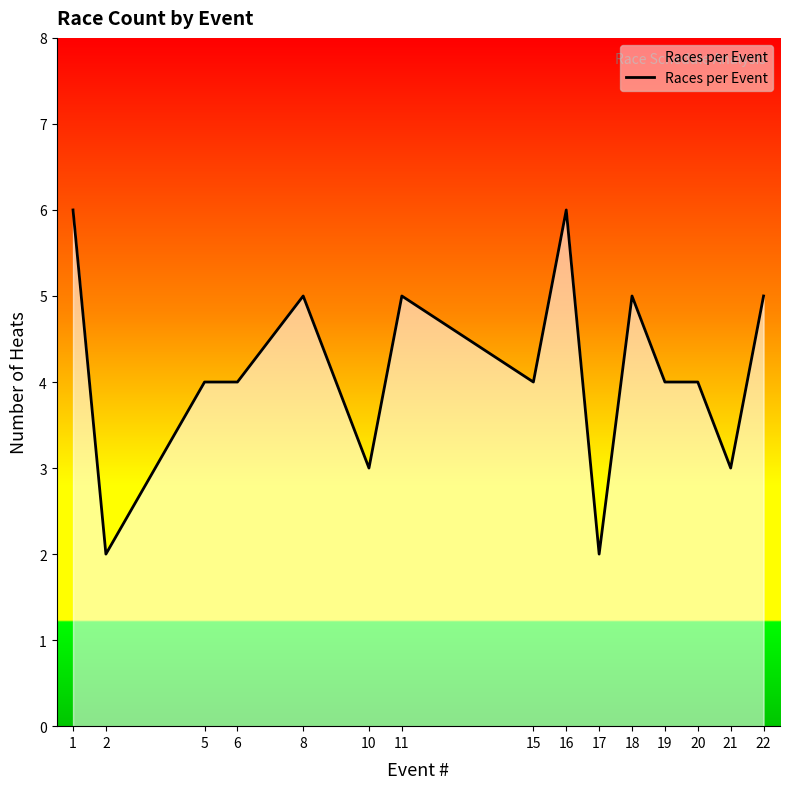

Between 16 and 22, which is larger?

16